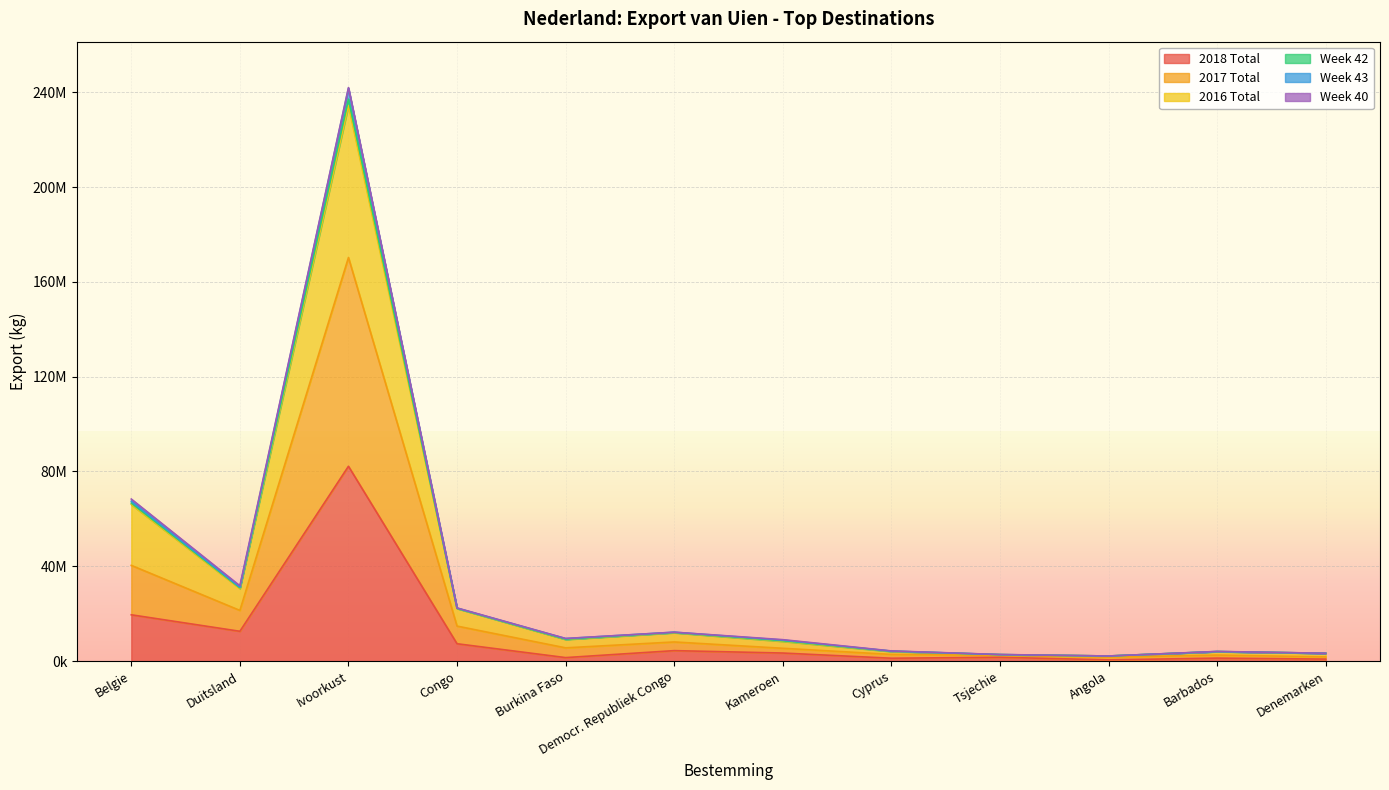

Between Denemarken and Democr. Republiek Congo, which is larger?

Democr. Republiek Congo